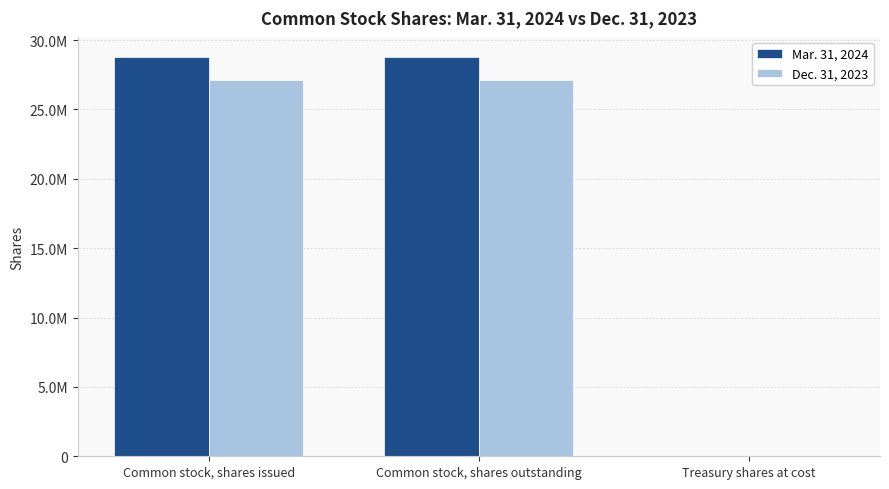

The Mar. 31, 2024 series shows 28789796 at Common stock, shares outstanding. True or false?

True